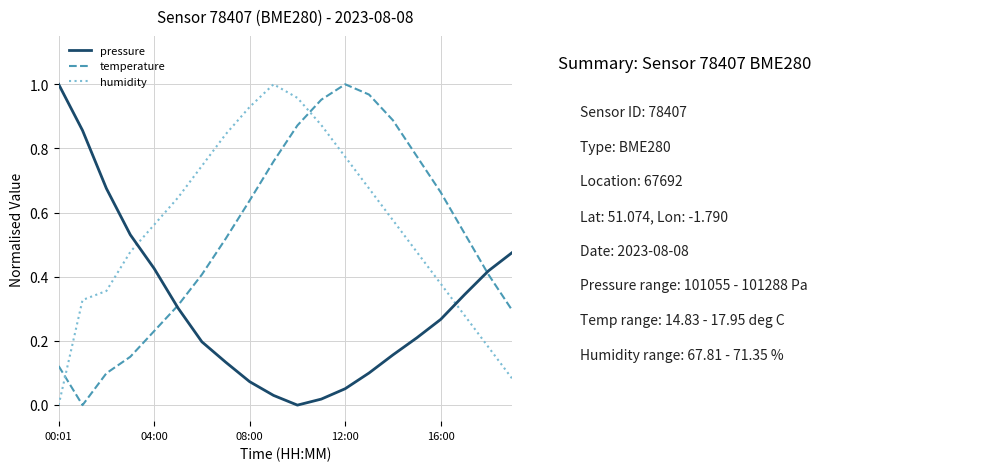

After their last crossing, which series has the higher values: humidity or pressure?

pressure